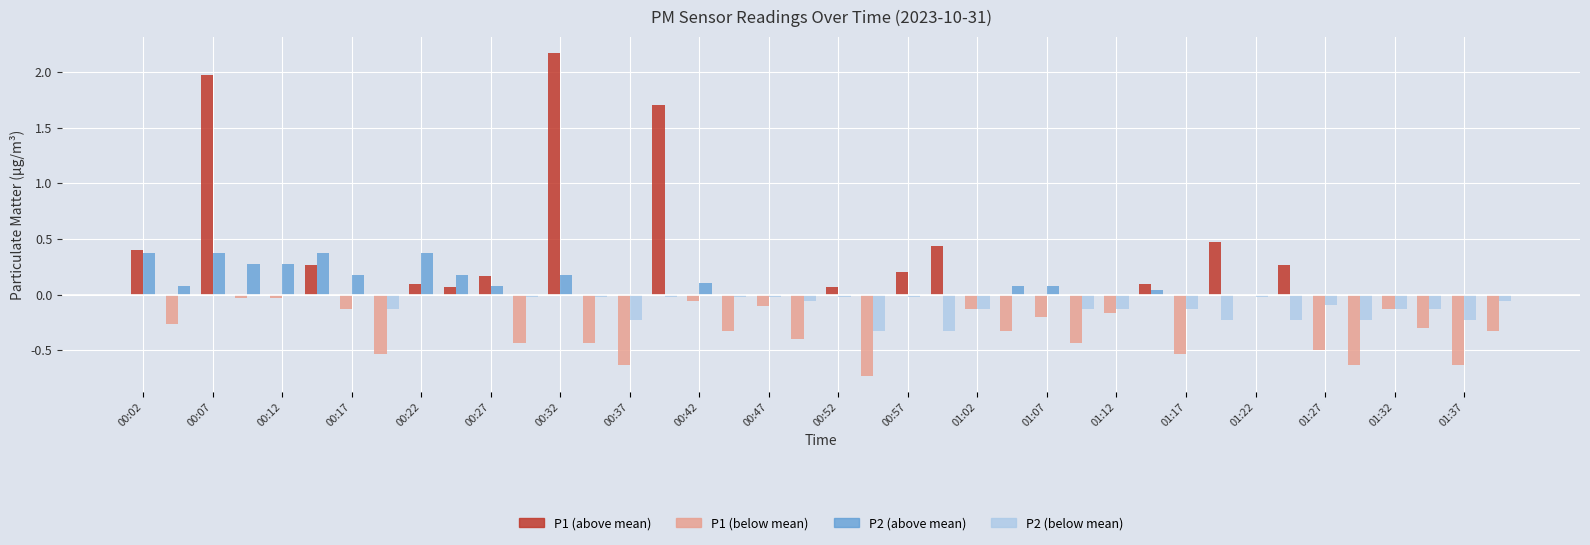

Where is P2 nearest to the value 0?

00:37